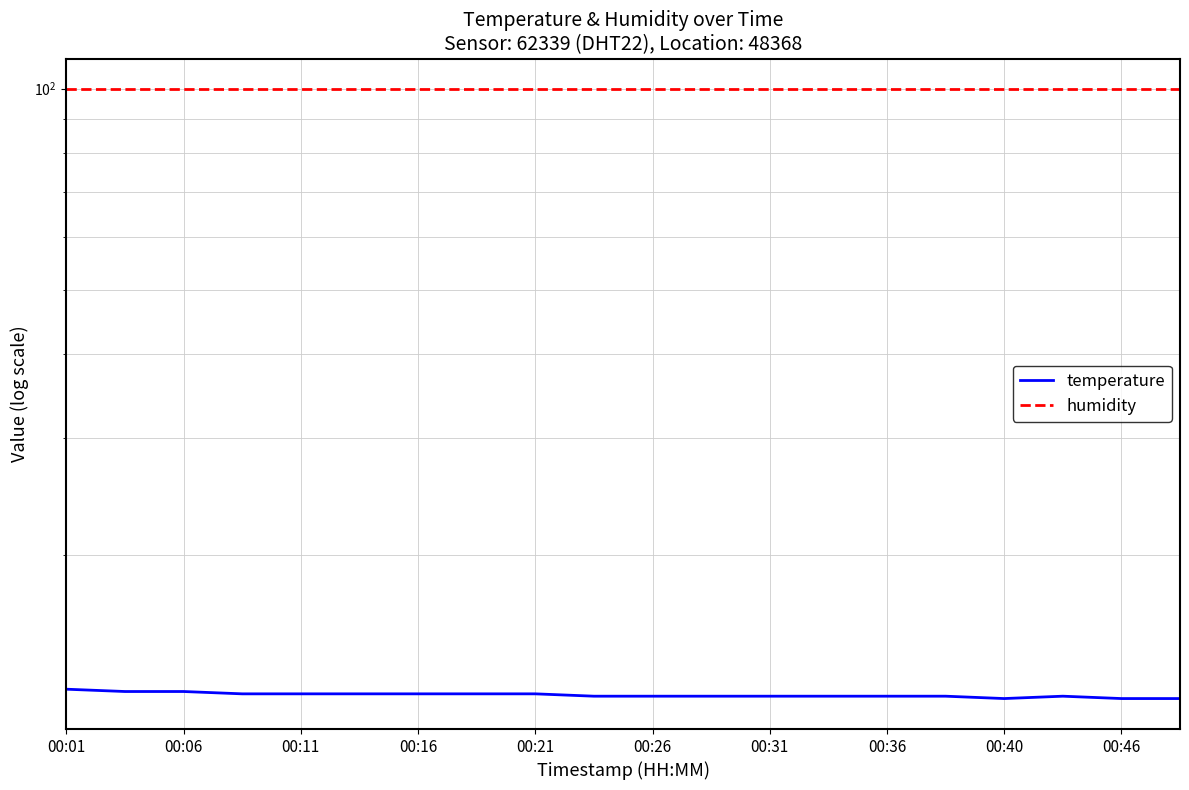

Is the value of humidity at 15 greater than the value of temperature at 15?

Yes